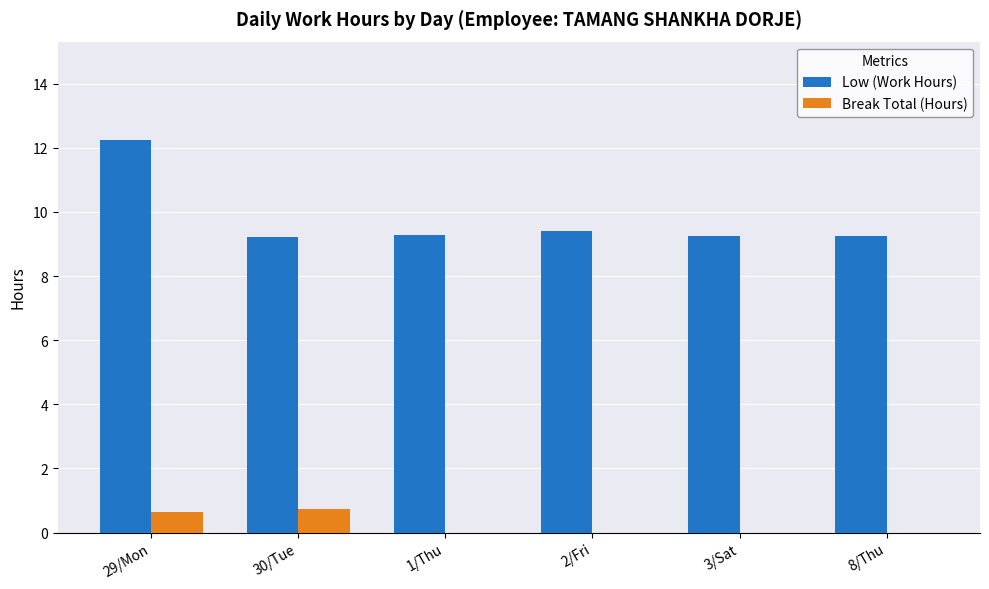

Is the value of Low (Work Hours) at 3/Sat greater than the value of Break Total (Hours) at 8/Thu?

Yes